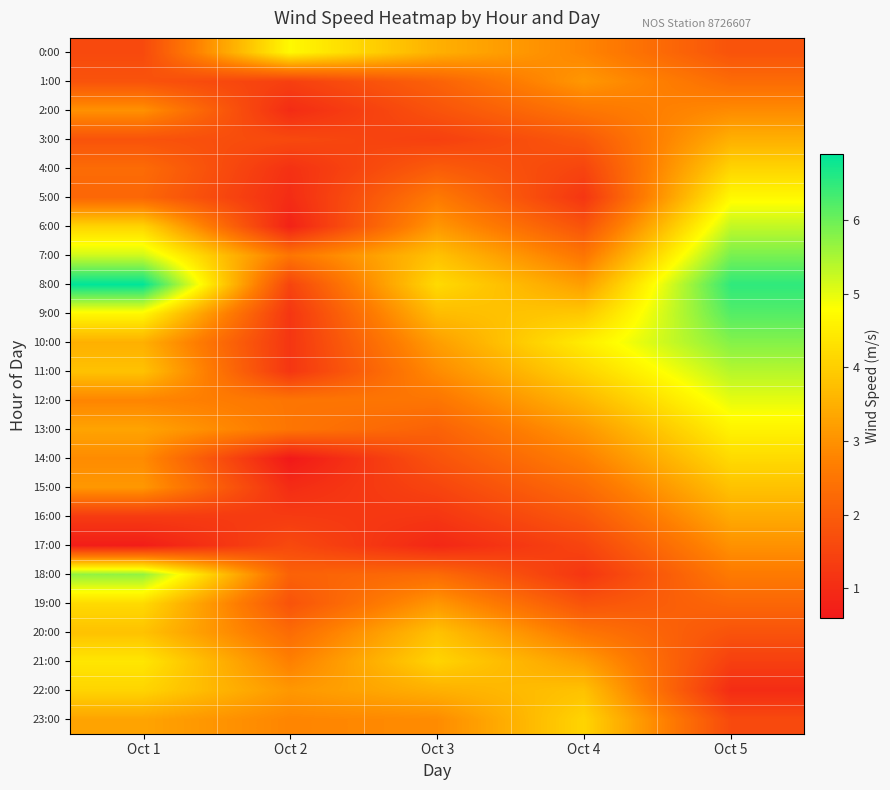

Rank the series by their maximum value, from lowest to highest.

2:00, 17:00, 1:00, 16:00, 3:00, 15:00, 20:00, 4:00, 22:00, 23:00, 14:00, 19:00, 21:00, 13:00, 0:00, 5:00, 12:00, 6:00, 11:00, 18:00, 10:00, 7:00, 9:00, 8:00